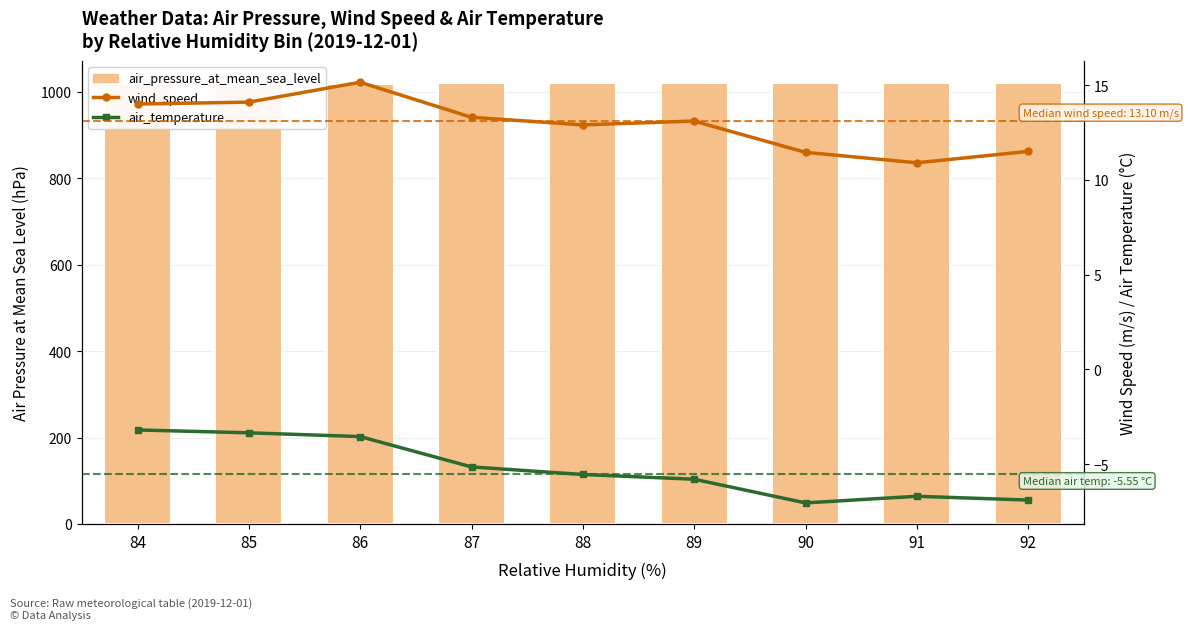

Read the air_pressure_at_mean_sea_level value at 85.

1019.3